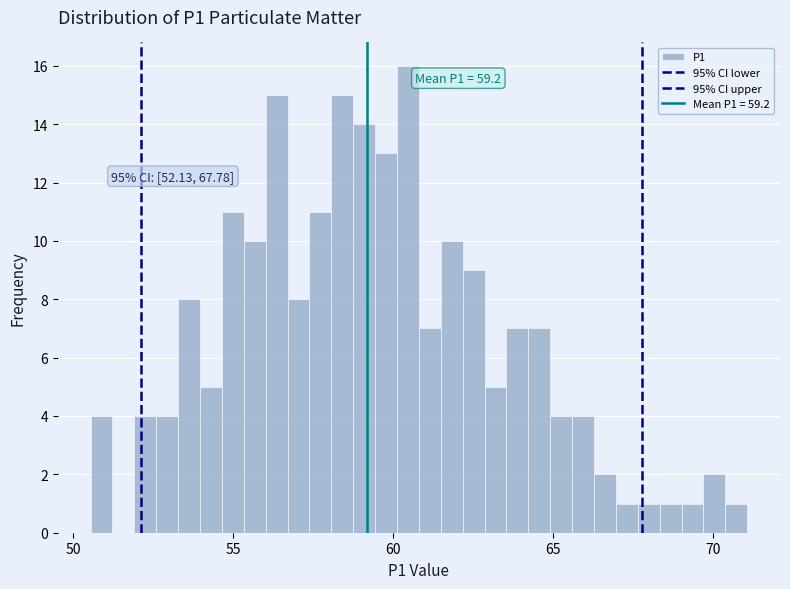

Read against the x-axis, roughly where is the centre of the tallest bar?

60.5